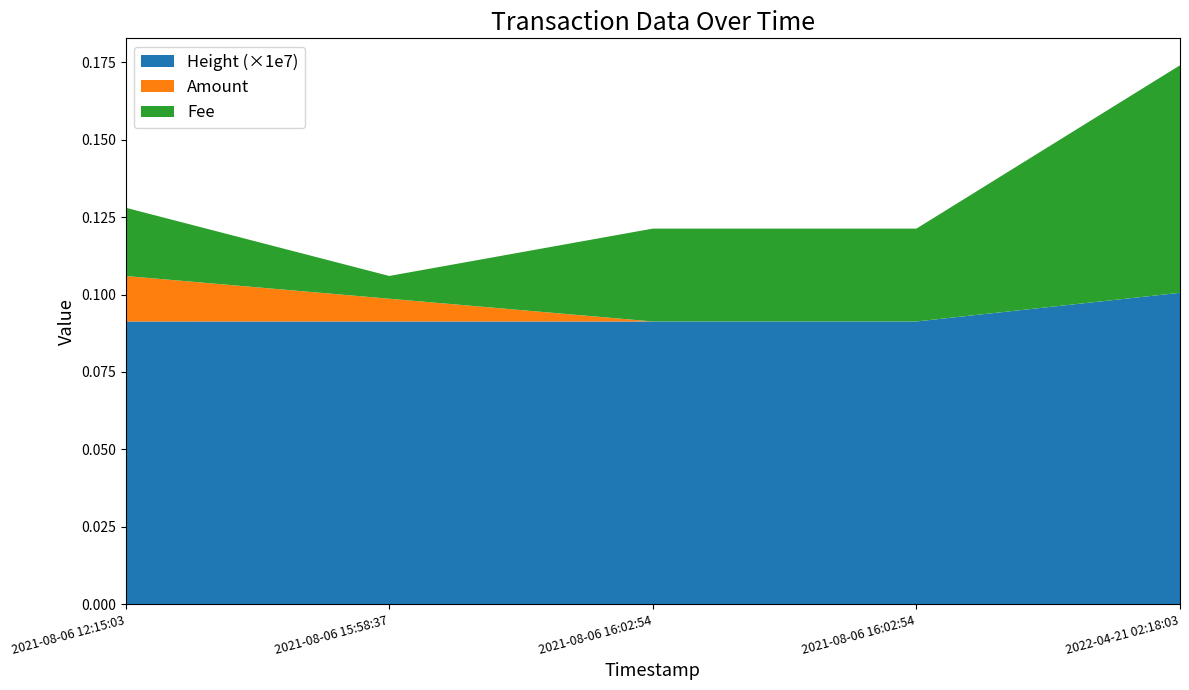

Reading left to right, list all the values displayed in this chart.

Amount: 0.0	0.0	0.0	0.0	0.0
Fee: 0.0	0.0	0.0	0.0	0.1
Height (scaled): 912886.0	912942.0	912943.0	912943.0	1005560.0